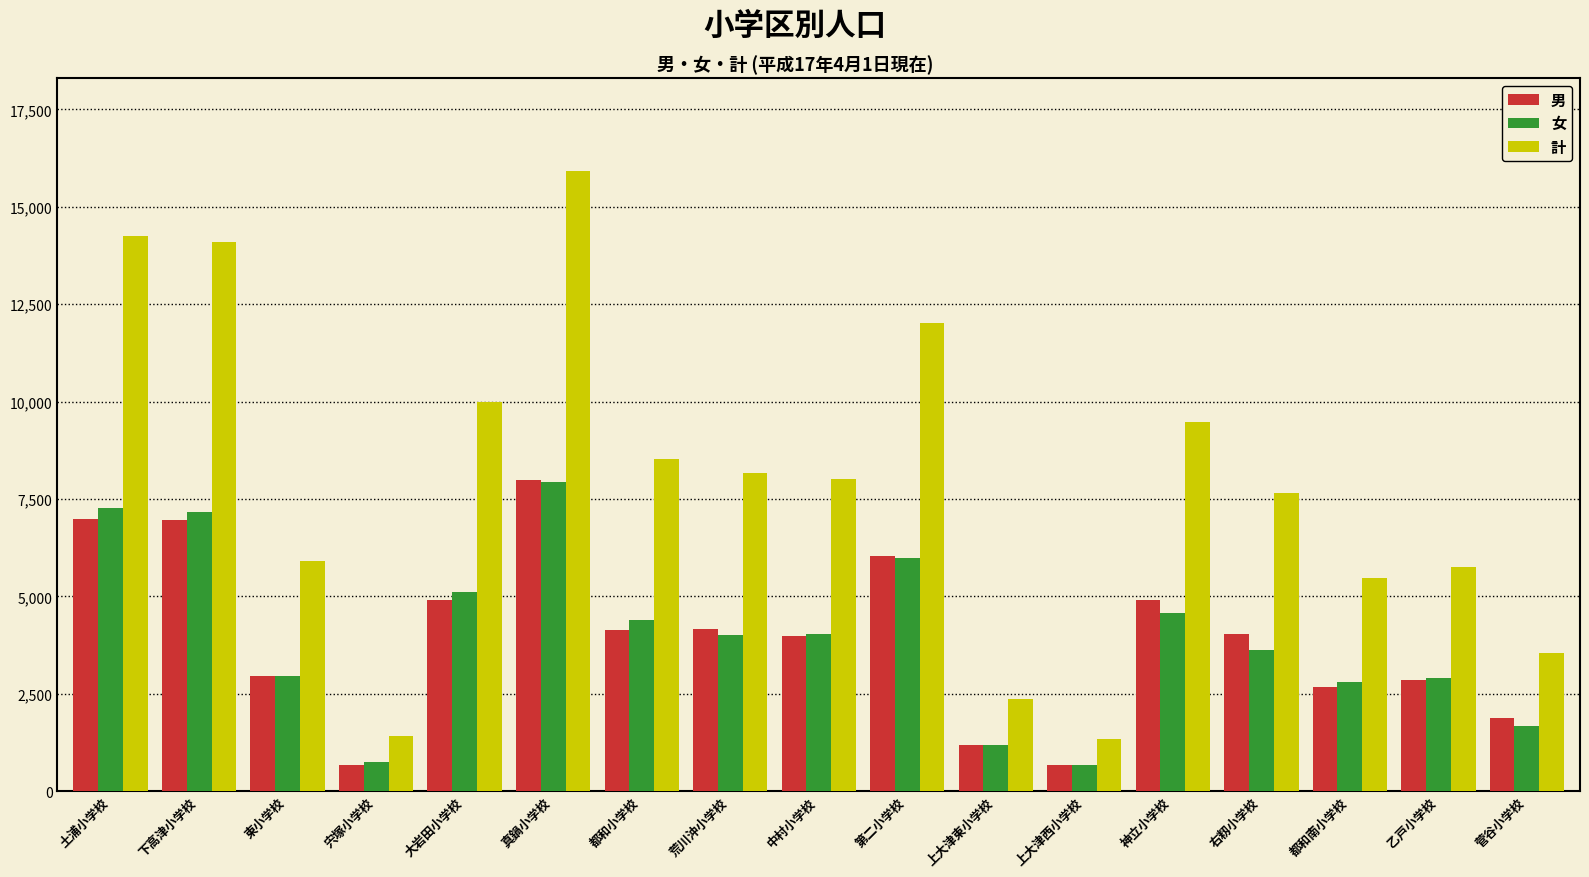

What are all the series names shown in the legend?

男, 女, 計